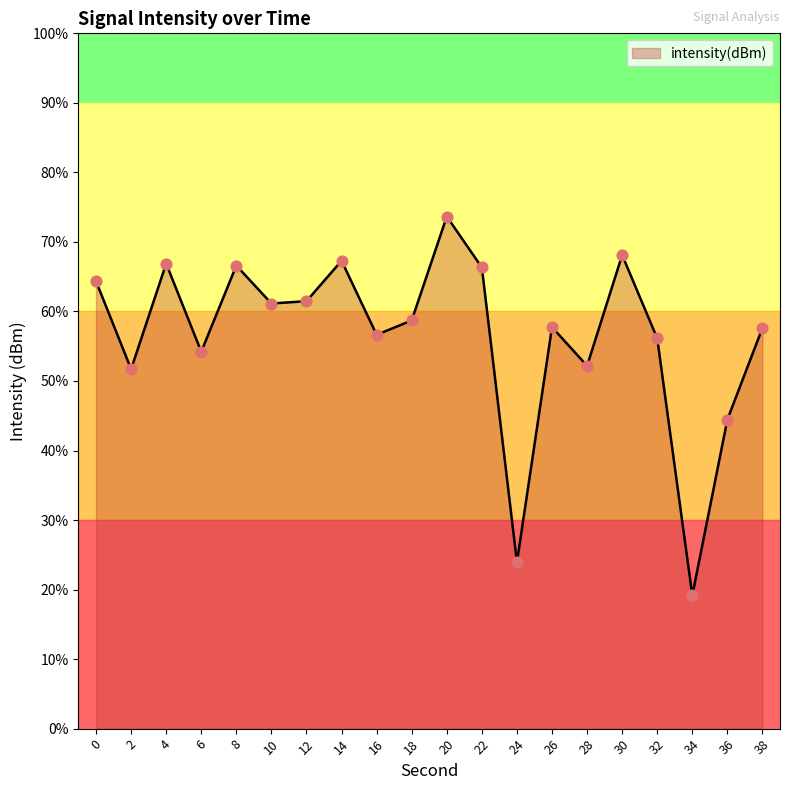

Between 22 and 34, which is larger?

22